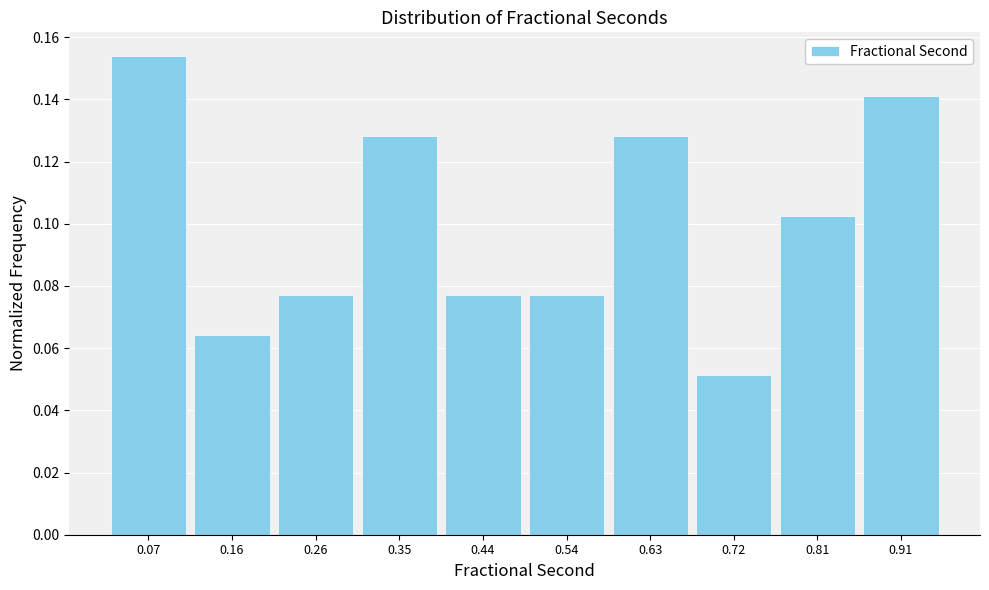

Reading left to right, transcribe this chart: for each bar, give the range it covers on the x-axis and its height. Neither the bar edges nor the heights are printed on the chart, so give them approximately, as read against the axes.

0.03 to 0.12: 0.154
0.12 to 0.21: 0.064
0.21 to 0.30: 0.076
0.30 to 0.40: 0.128
0.40 to 0.49: 0.076
0.49 to 0.58: 0.076
0.58 to 0.68: 0.128
0.68 to 0.77: 0.052
0.77 to 0.86: 0.102
0.86 to 0.95: 0.142